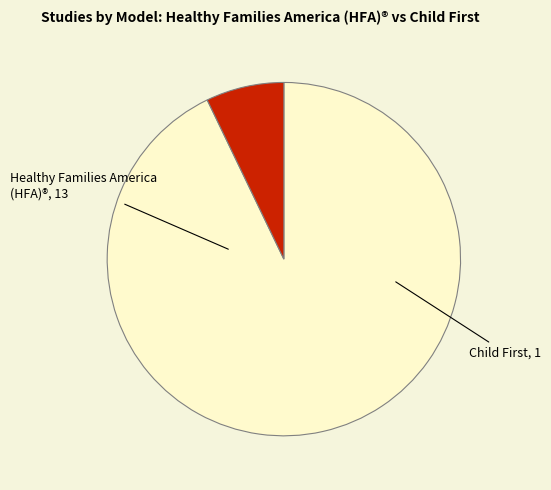

Rank the categories by value from highest to lowest.

Healthy Families America (HFA)®, Child First